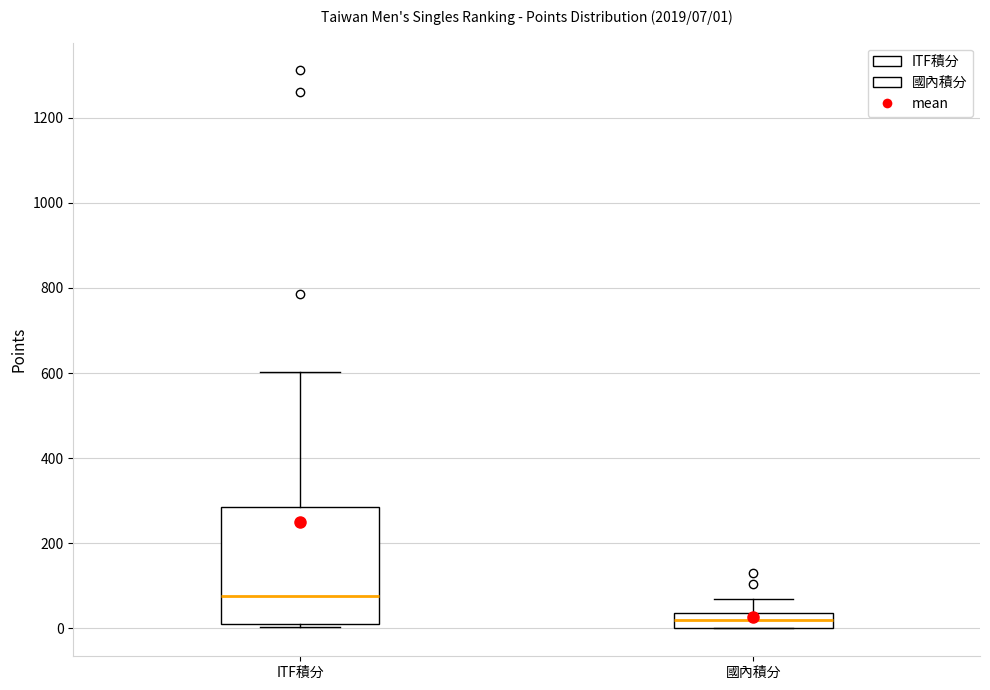

Comparing the boxes themselves (not the whiskers), which one is the tallest?

ITF積分